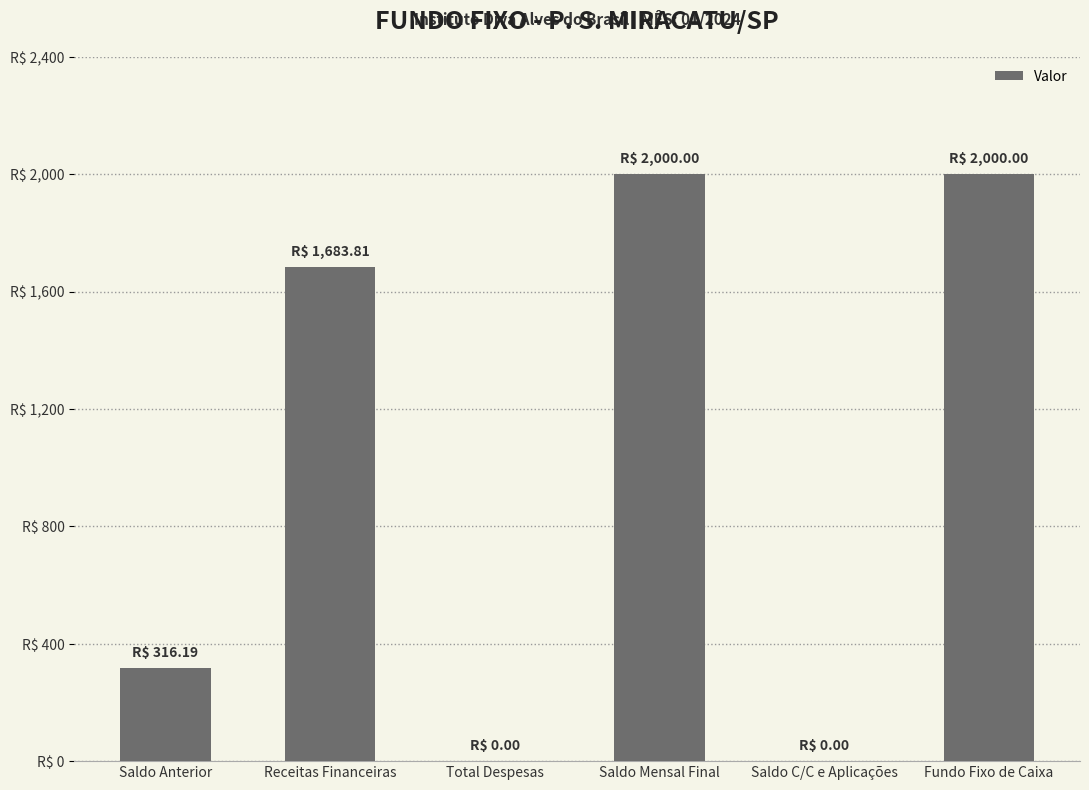

What is the value of the 4th bar from the left?

2000.0